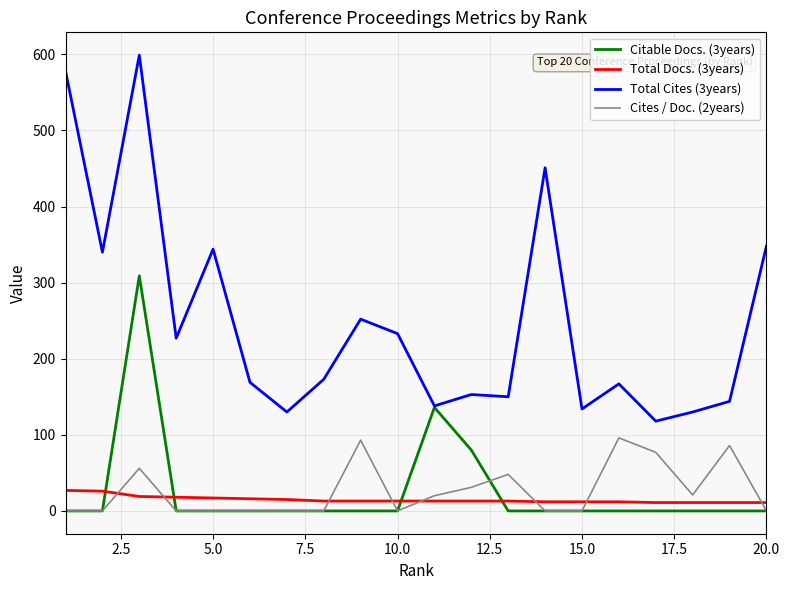

True or false: Citable Docs. (3years) and Total Docs. (3years) intersect in this chart.

True